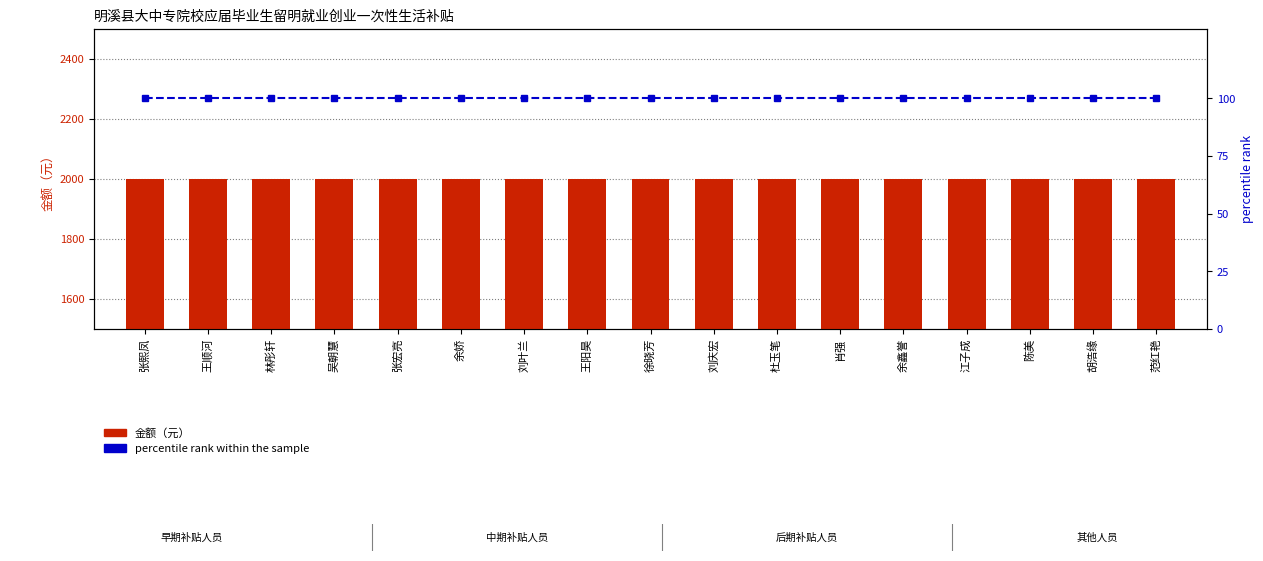

What is the approximate value of 金额（元） at 胡浩缘?

2000